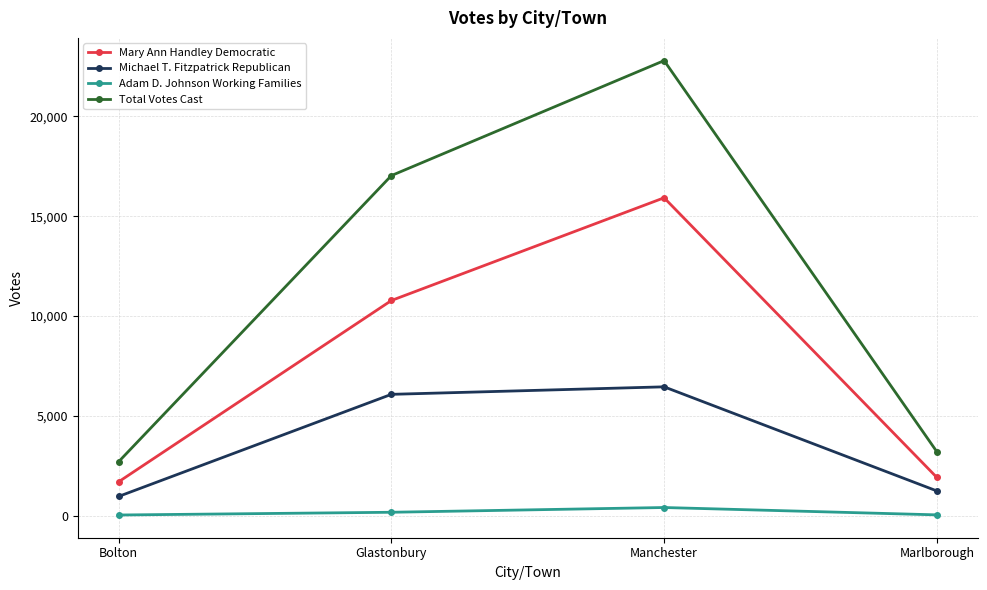

What is the greatest value displayed?

22791